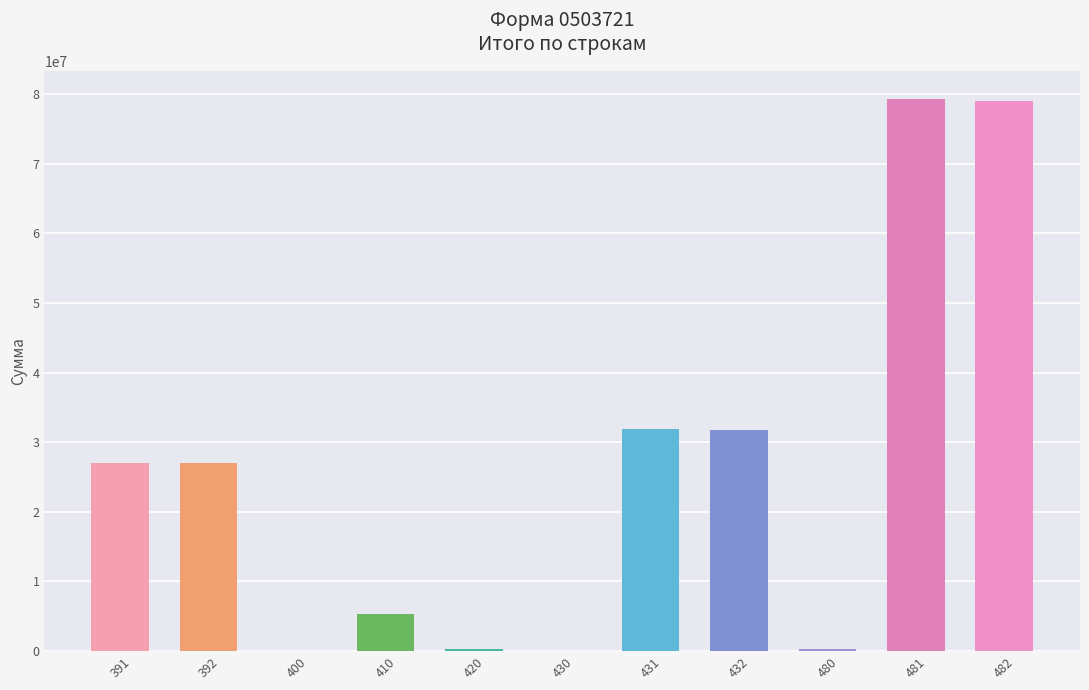

Approximately how many times larger is the value at 432 compared to 481?

0.4